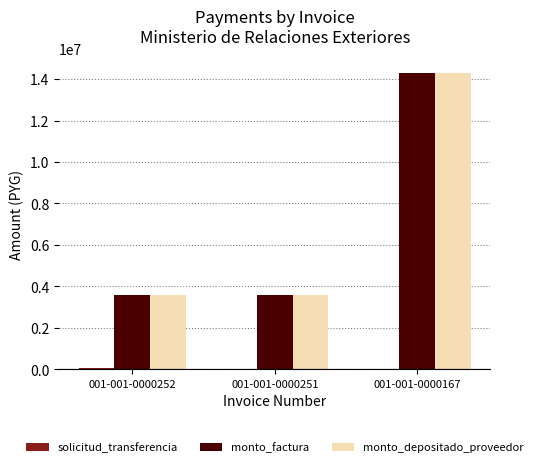

What is the spread (max minus min) of values at 001-001-0000252?

3518999